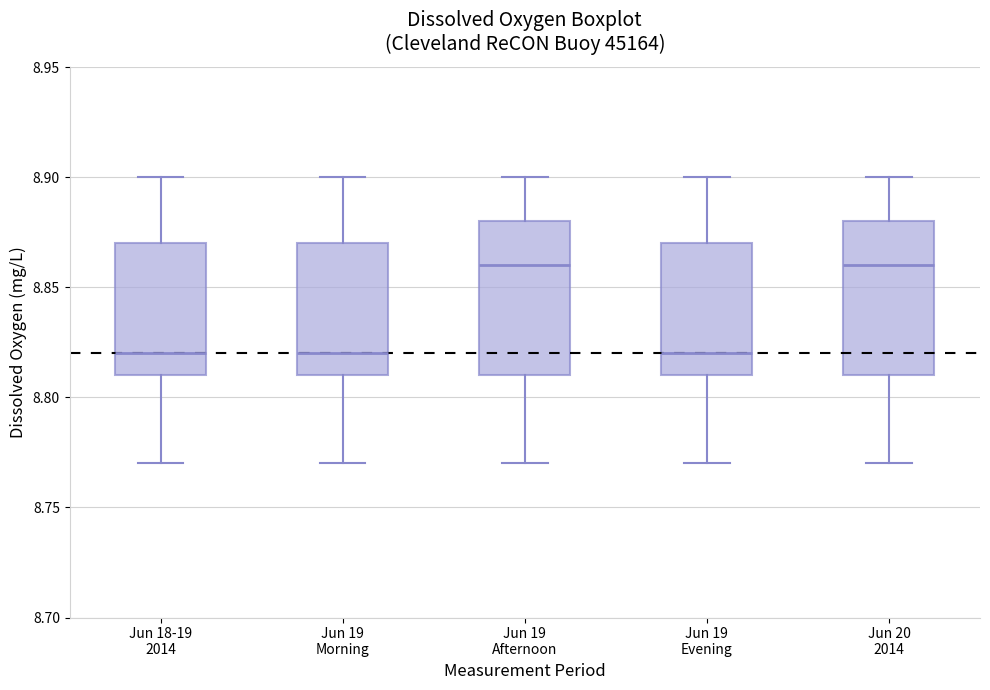

Reading left to right, read every box against the y-axis: the position of its median line, the range the box covers, and the ends of its whiskers. The values are not printed on the chart, so give them approximately, as read against the axis.

Jun 18-19 2014: median 8.82, box 8.81 to 8.87, whiskers 8.77 to 8.90
Jun 19 Morning: median 8.82, box 8.81 to 8.87, whiskers 8.77 to 8.90
Jun 19 Afternoon: median 8.86, box 8.81 to 8.88, whiskers 8.77 to 8.90
Jun 19 Evening: median 8.82, box 8.81 to 8.87, whiskers 8.77 to 8.90
Jun 20 2014: median 8.86, box 8.81 to 8.88, whiskers 8.77 to 8.90